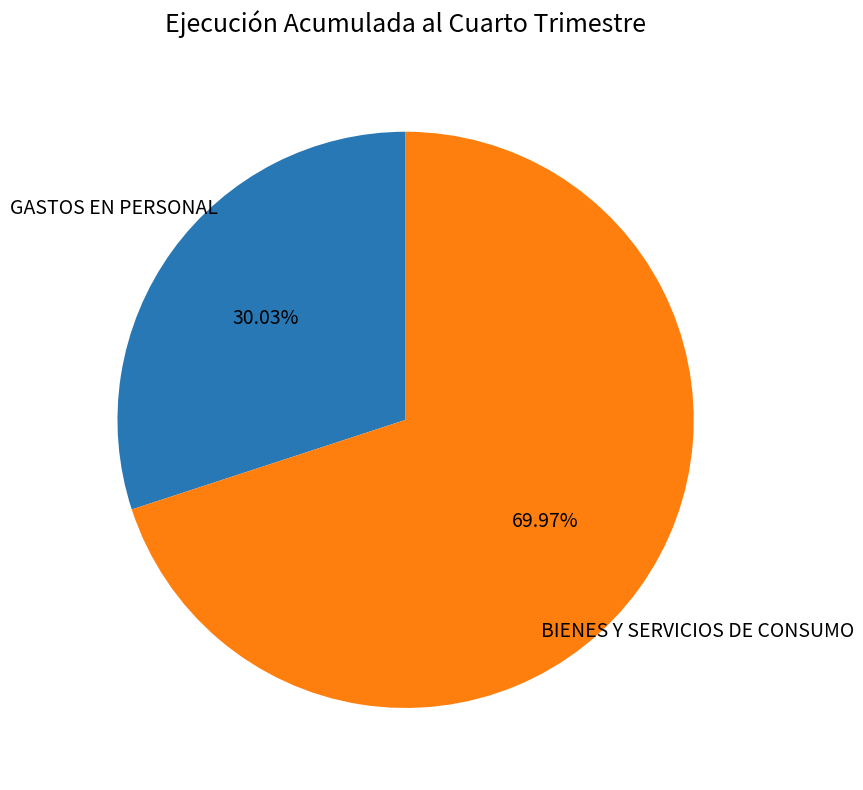

Which has a higher value, GASTOS EN PERSONAL or BIENES Y SERVICIOS DE CONSUMO?

BIENES Y SERVICIOS DE CONSUMO